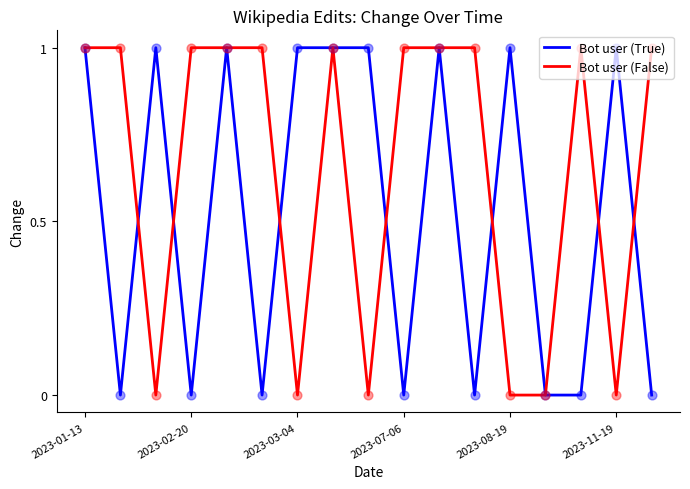

Which series has the largest total across all categories?

Bot user (False)